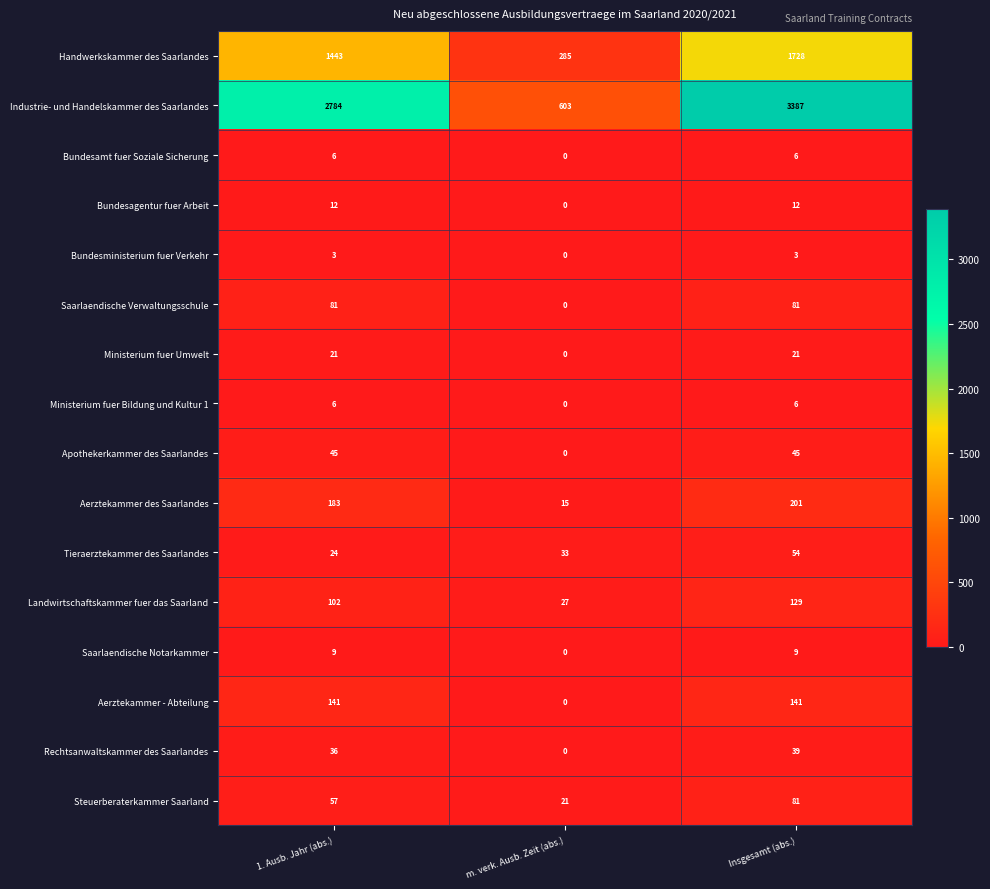

What is the spread (max minus min) of values at m. verk. Ausb. Zeit (abs.)?

603